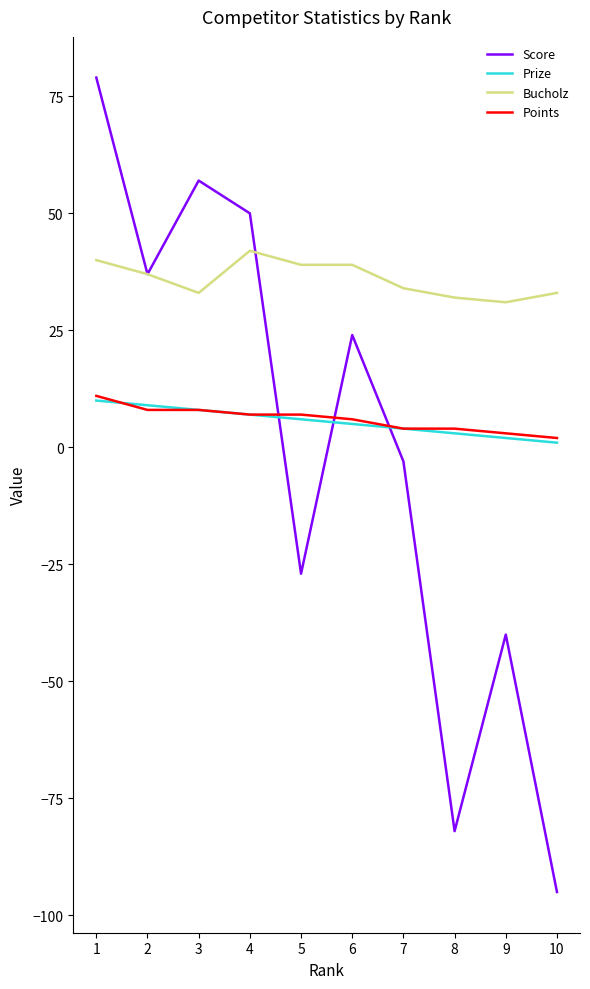

True or false: Score and Points intersect in this chart.

True